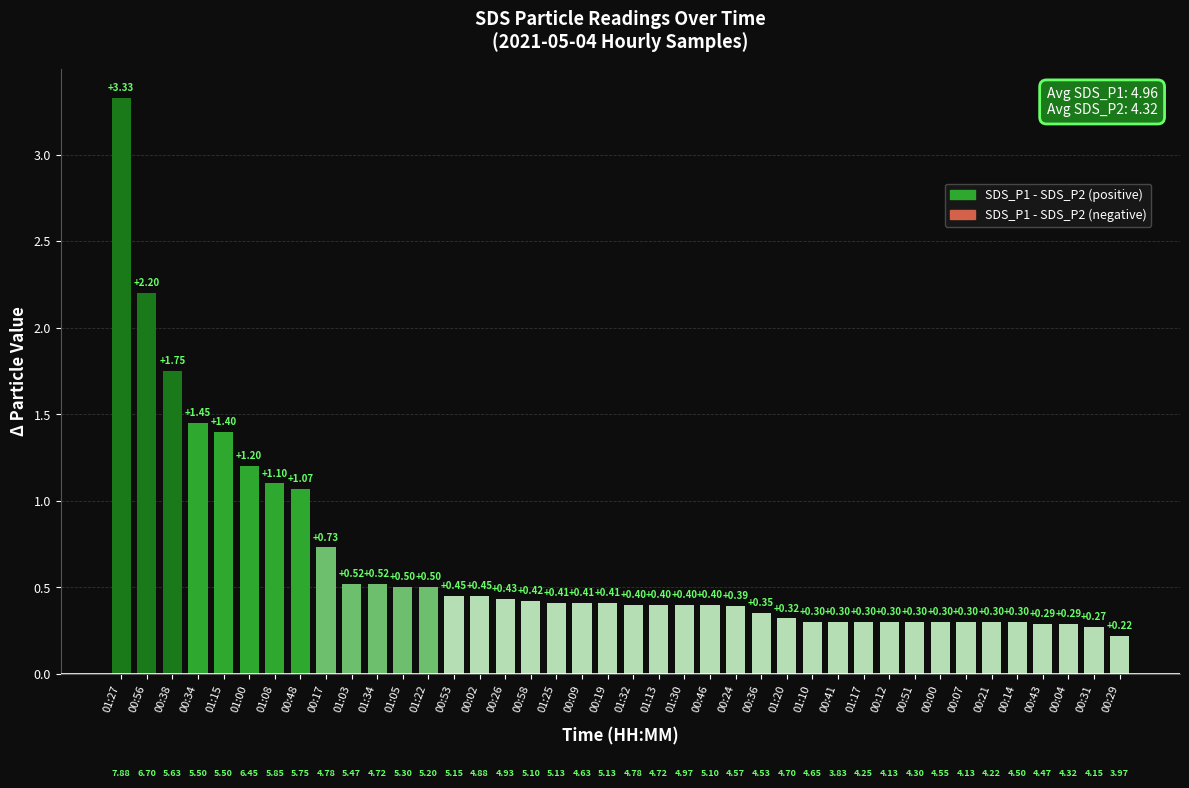

Are the bars grouped side by side (vs. stacked)?

No